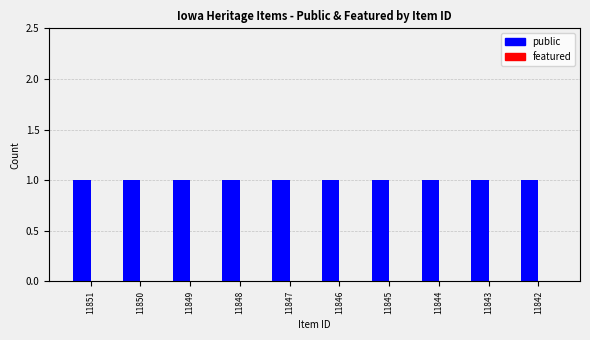

List the series in order of their overall mean, highest first.

public, featured